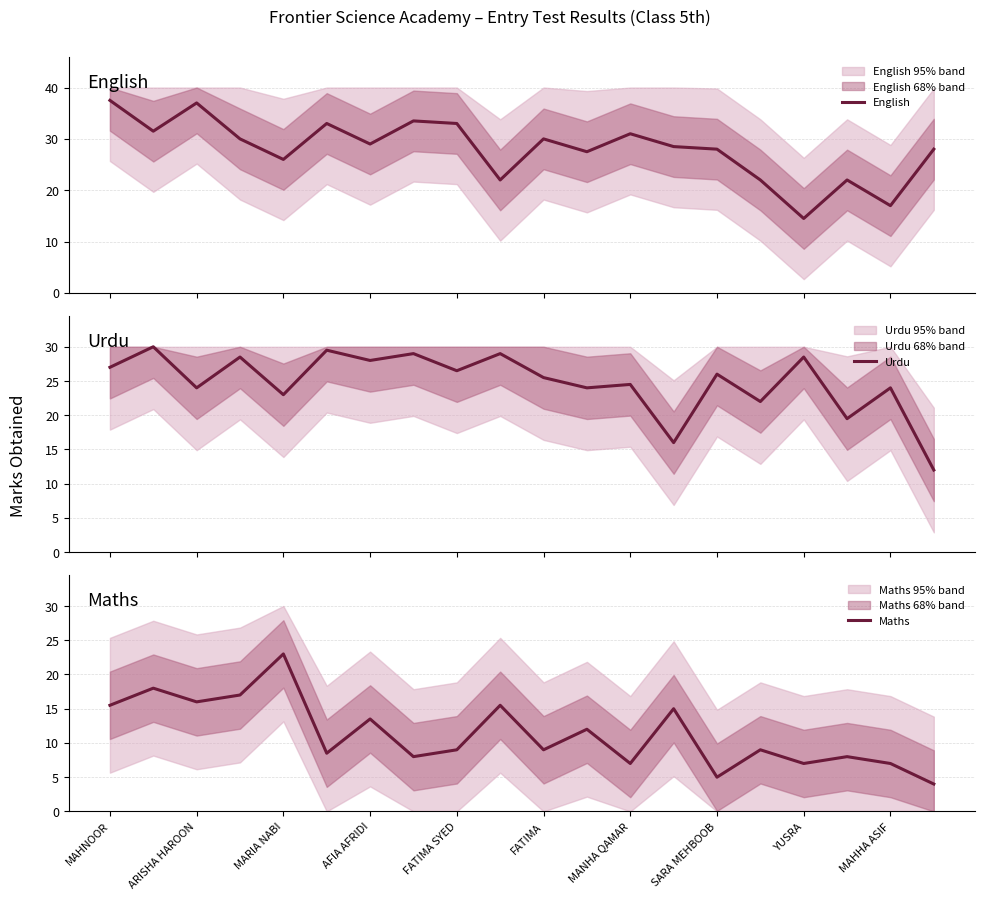

True or false: English has a value of 37.5 at MAHNOOR.

True